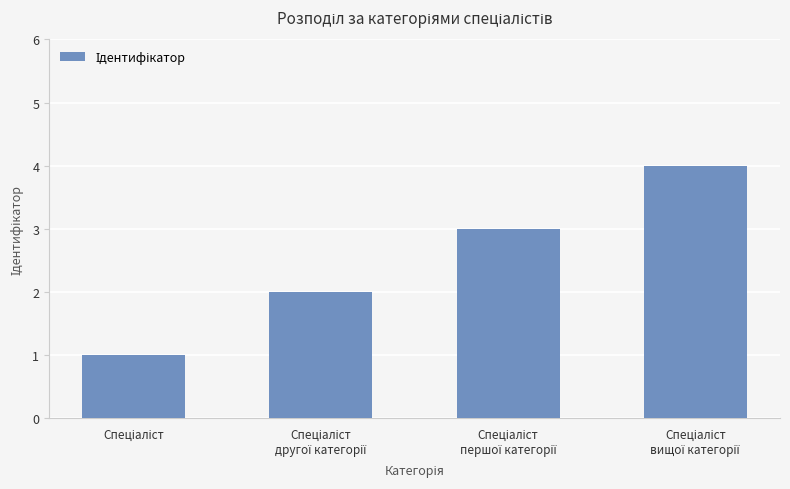

What is the sum of all values?

10